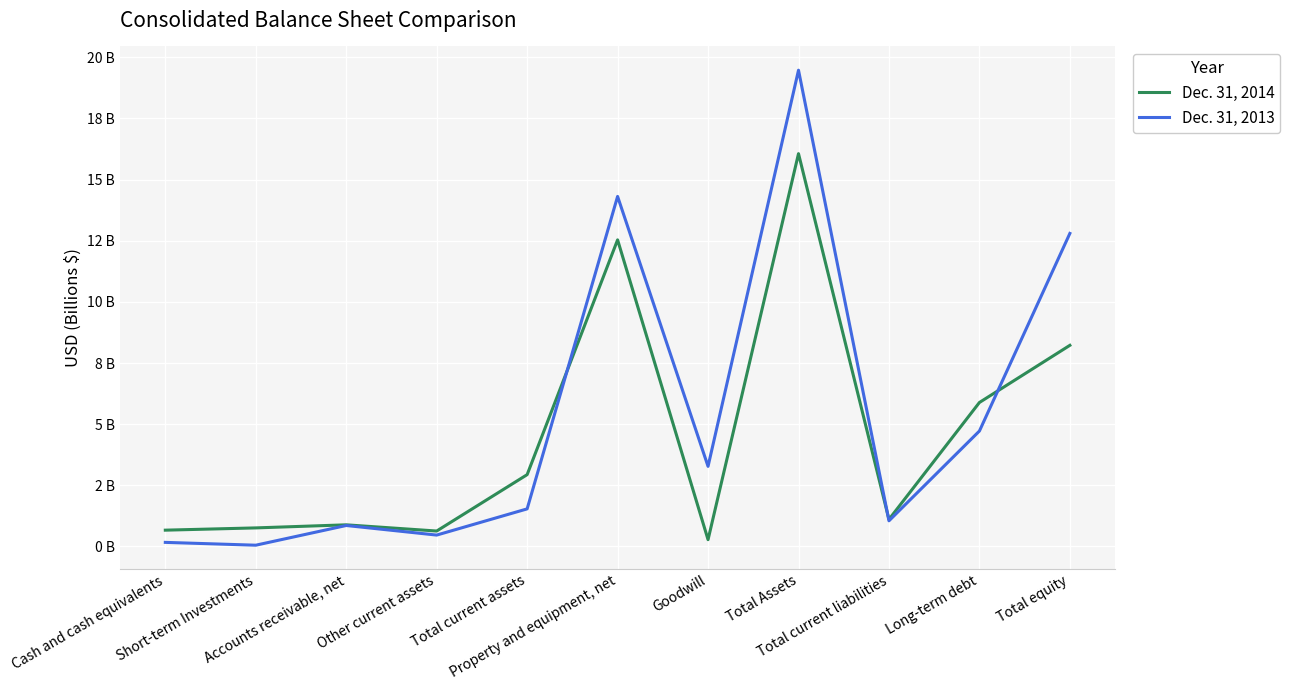

Reading right to left, what are all the values shown in this chart?

Dec. 31, 2014: 8.2	5.9	1.1	16.1	0.3	12.5	2.9	0.6	0.9	0.8	0.7
Dec. 31, 2013: 12.8	4.7	1.0	19.5	3.3	14.3	1.5	0.5	0.9	0.1	0.2